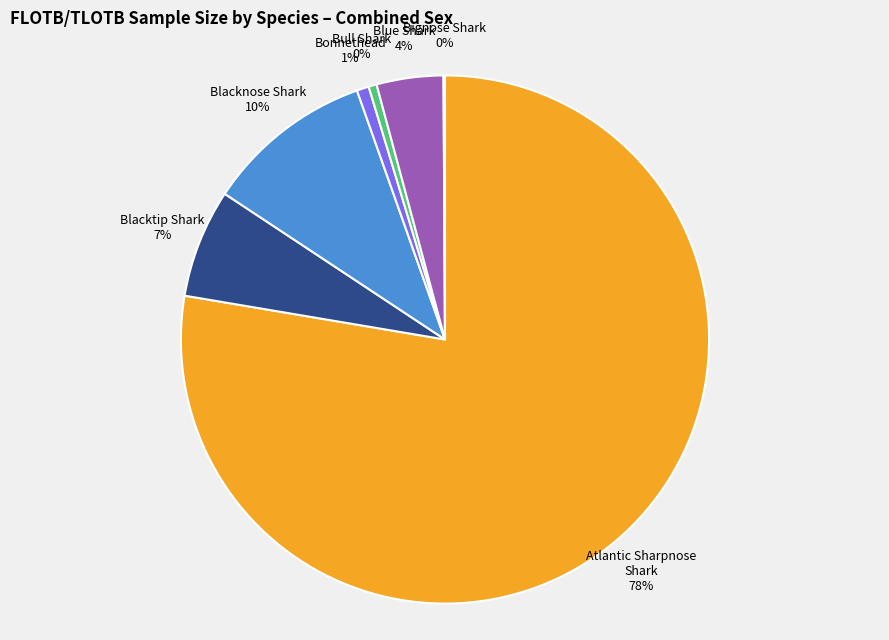

Is there any slice that represents more than half of the pie?

Yes